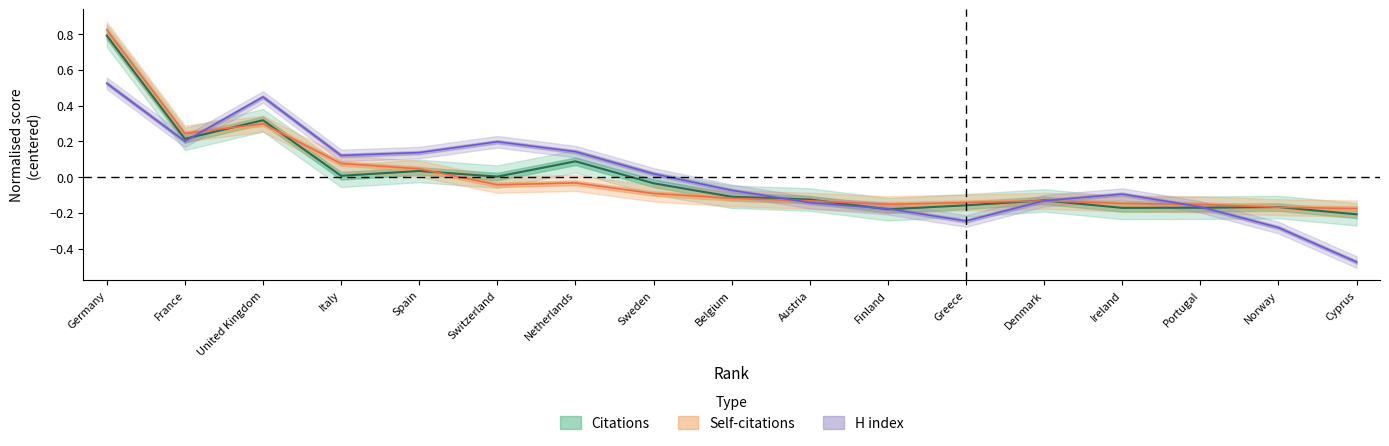

Reading left to right, what are all the values shown in this chart?

Citations: 0.8	0.2	0.3	0.0	0.0	0.0	0.1	-0.0	-0.1	-0.1	-0.2	-0.2	-0.1	-0.2	-0.2	-0.2	-0.2
Self-citations: 0.8	0.2	0.3	0.1	0.0	-0.0	-0.0	-0.1	-0.1	-0.1	-0.2	-0.1	-0.1	-0.1	-0.2	-0.2	-0.2
H index: 0.5	0.2	0.4	0.1	0.1	0.2	0.1	0.0	-0.1	-0.1	-0.2	-0.2	-0.1	-0.1	-0.2	-0.3	-0.5